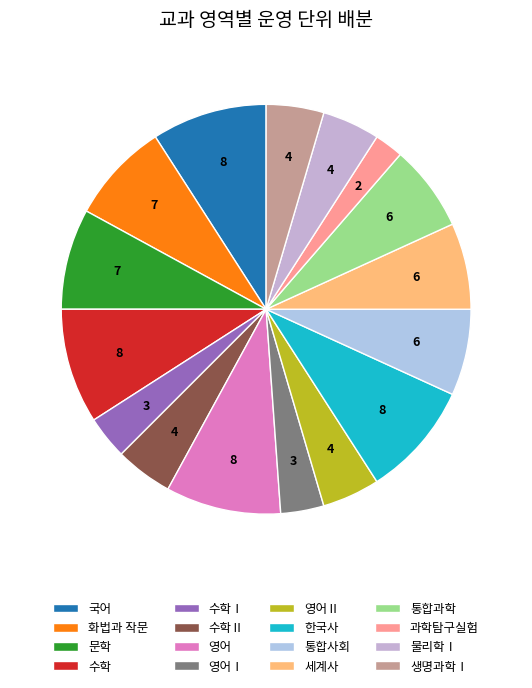

Do 국어 and 영어Ⅰ together represent more than half of the pie?

No